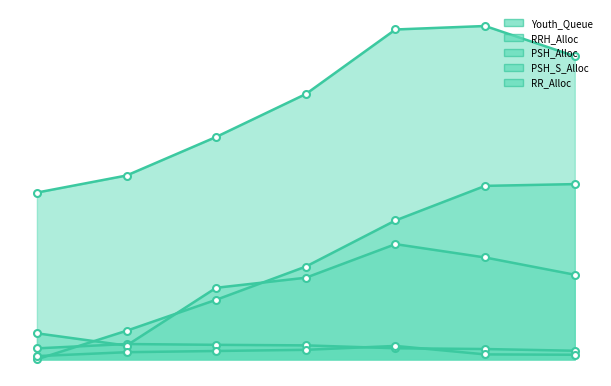

What is the sum of the RRH_Alloc values at 4368 and 13104?

653